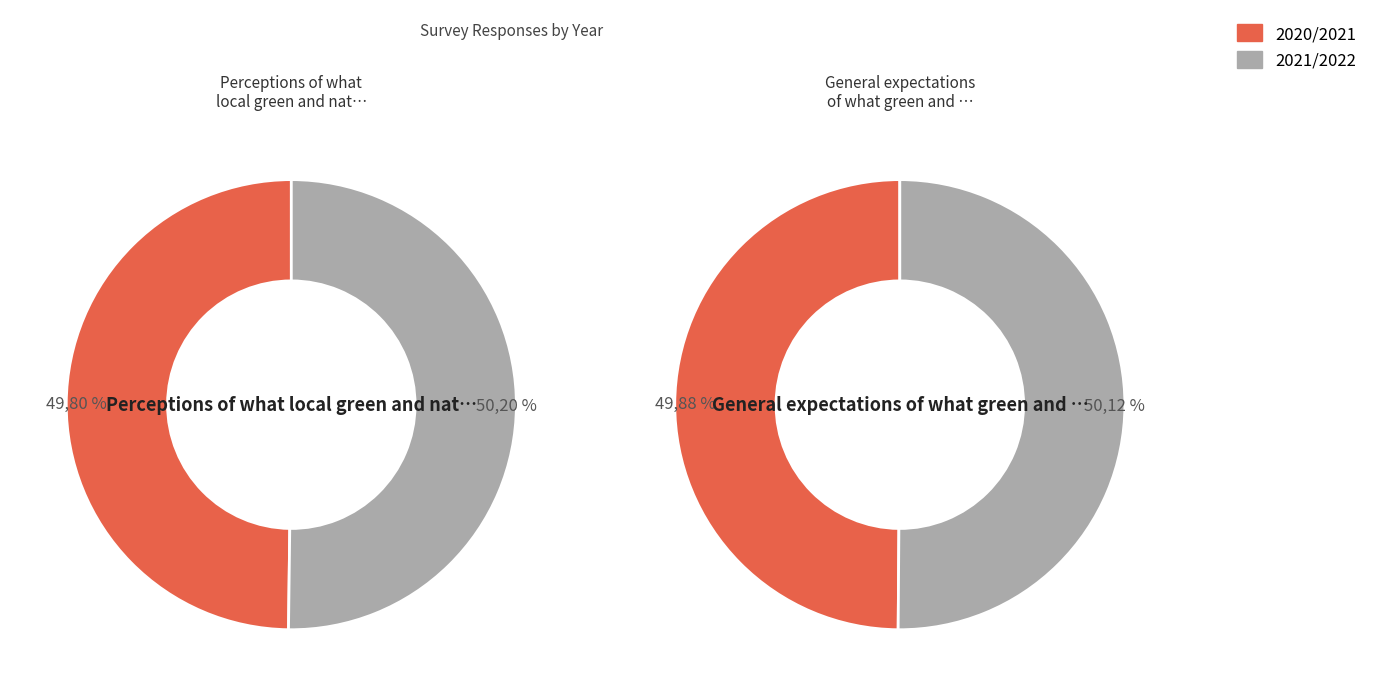

To the nearest percent, what is the combined percentage of 2021/2022 and 2020/2021?

100%